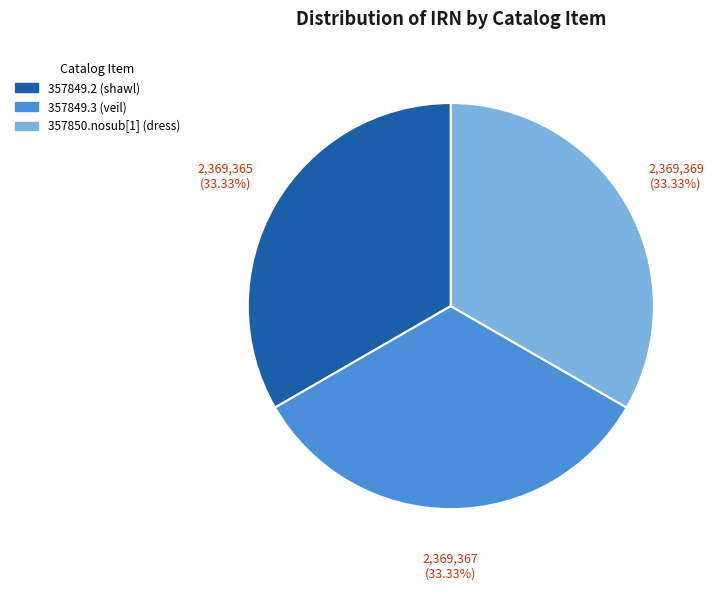

Count the number of slices in the pie.

3